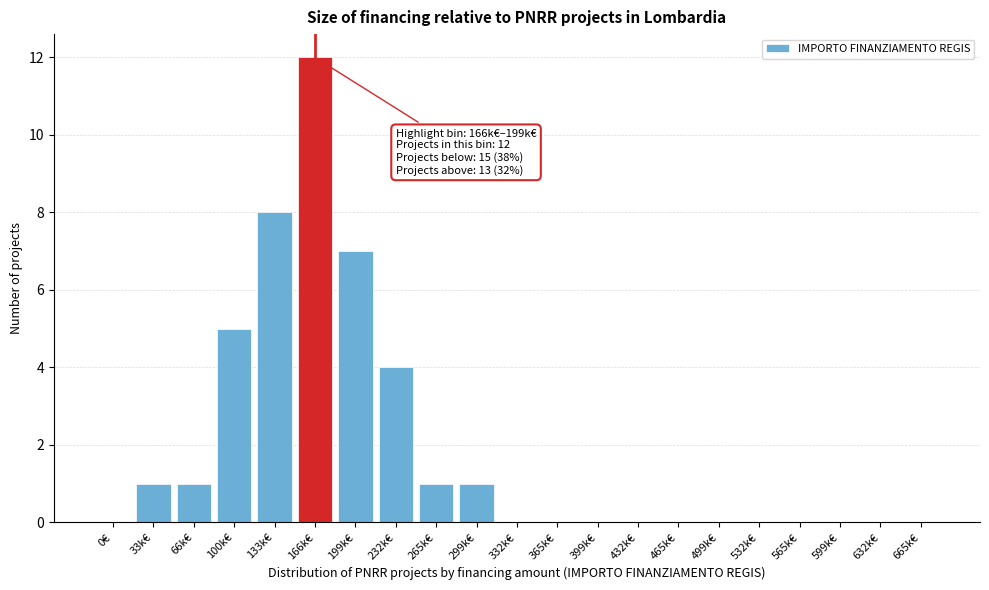

Reading left to right, list all the values displayed in this chart.

0€=0	33k€=1	66k€=1	100k€=5	133k€=8	166k€=12	199k€=7	232k€=4	265k€=1	299k€=1	332k€=0	365k€=0	399k€=0	432k€=0	465k€=0	499k€=0	532k€=0	565k€=0	599k€=0	632k€=0	665k€=0